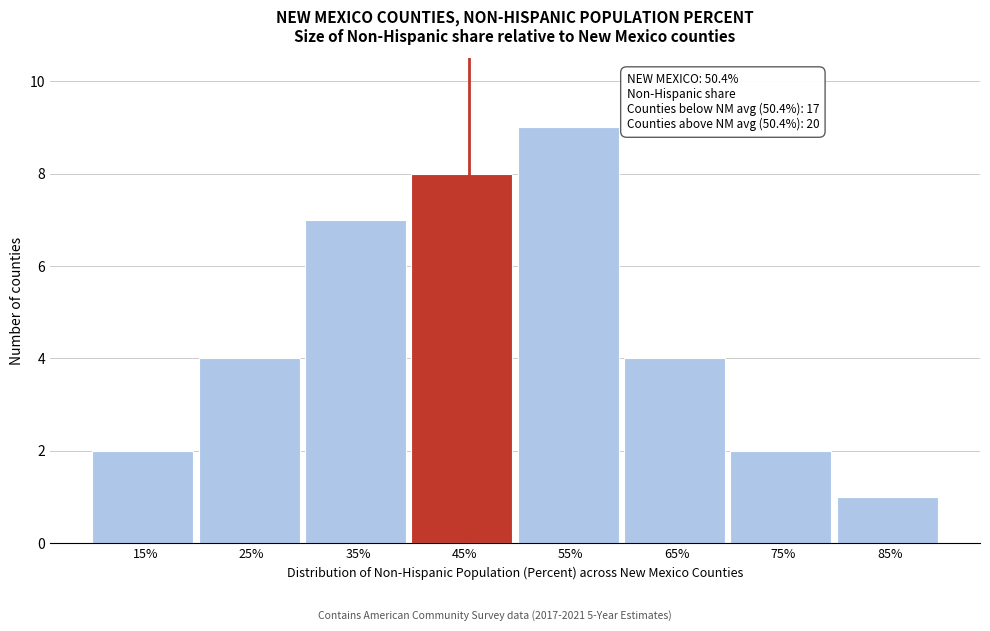

Reading left to right, what are all the values shown in this chart?

2	4	7	8	9	4	2	1